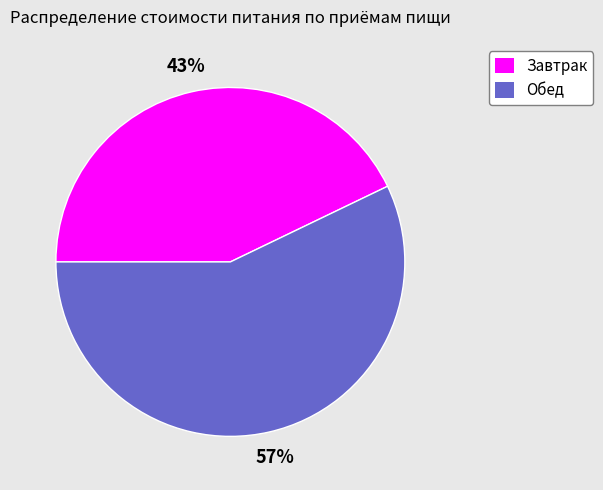

What is the majority slice?

Обед